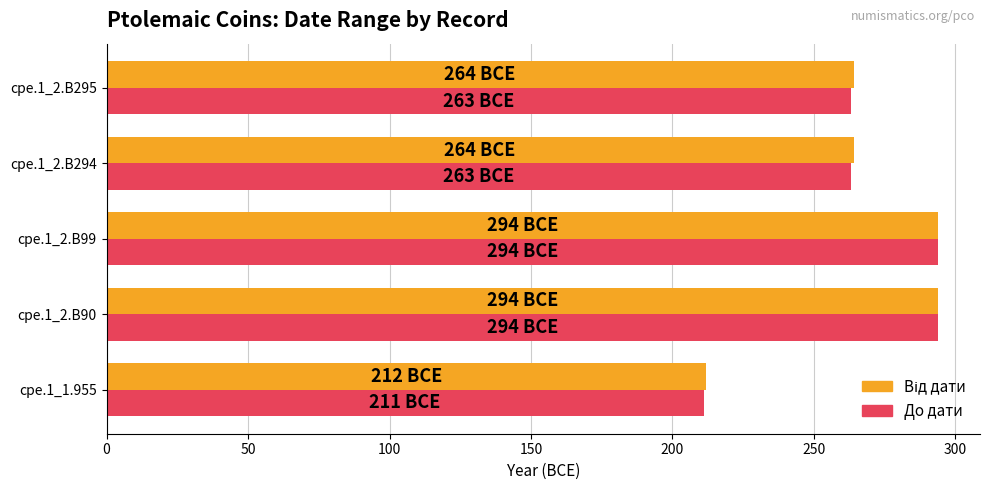

Count the number of data series in this chart.

2